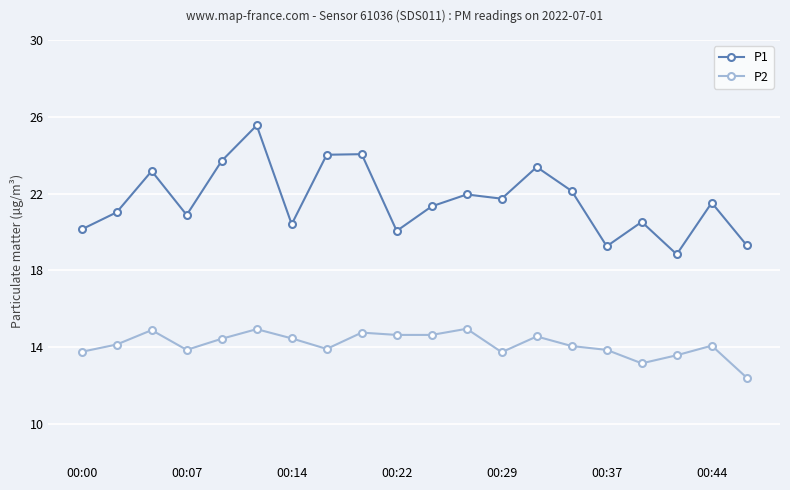

Rank the series by their maximum value, from highest to lowest.

P1, P2